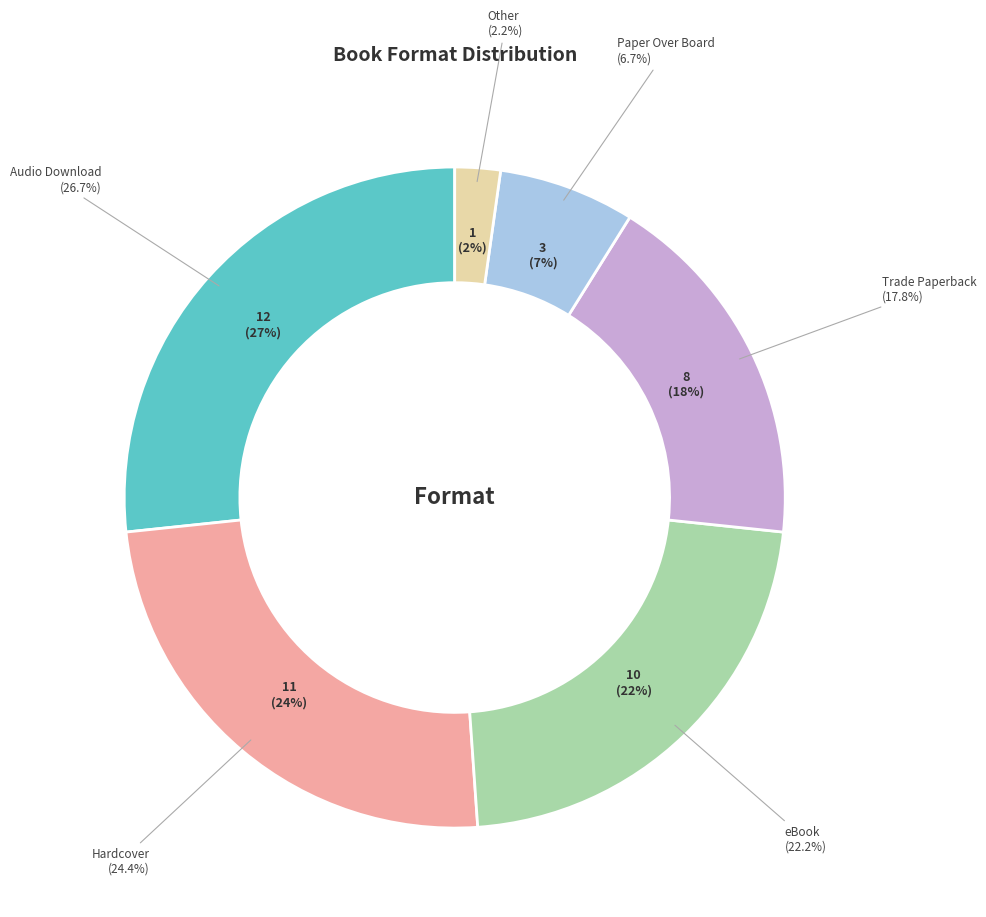

Is there any slice that represents more than half of the pie?

No